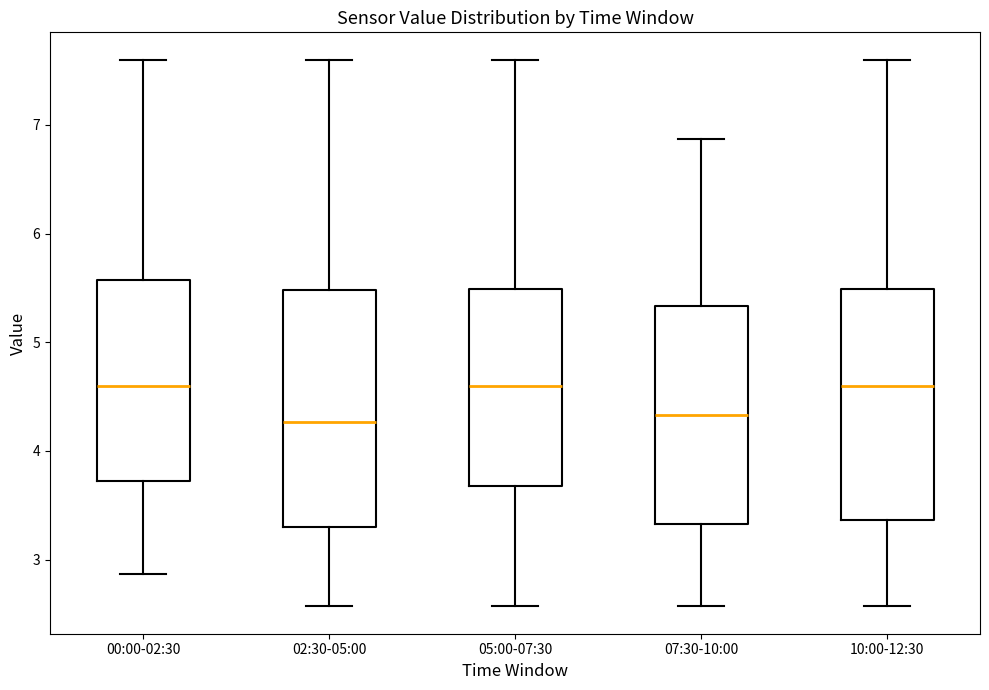

Reading left to right, read every box against the y-axis: the position of its median line, the range the box covers, and the ends of its whiskers. The values are not printed on the chart, so give them approximately, as read against the axis.

00:00-02:30: median 4.6, box 3.7 to 5.6, whiskers 2.9 to 7.6
02:30-05:00: median 4.3, box 3.3 to 5.5, whiskers 2.6 to 7.6
05:00-07:30: median 4.6, box 3.7 to 5.5, whiskers 2.6 to 7.6
07:30-10:00: median 4.3, box 3.3 to 5.3, whiskers 2.6 to 6.9
10:00-12:30: median 4.6, box 3.4 to 5.5, whiskers 2.6 to 7.6